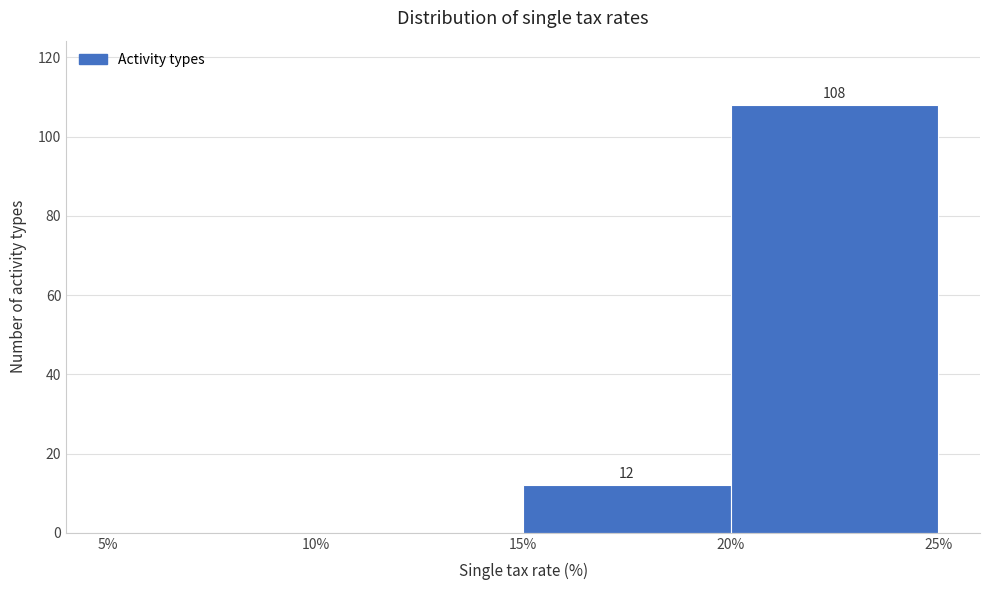

Which range on the x-axis has the tallest bar?

20% to 25%